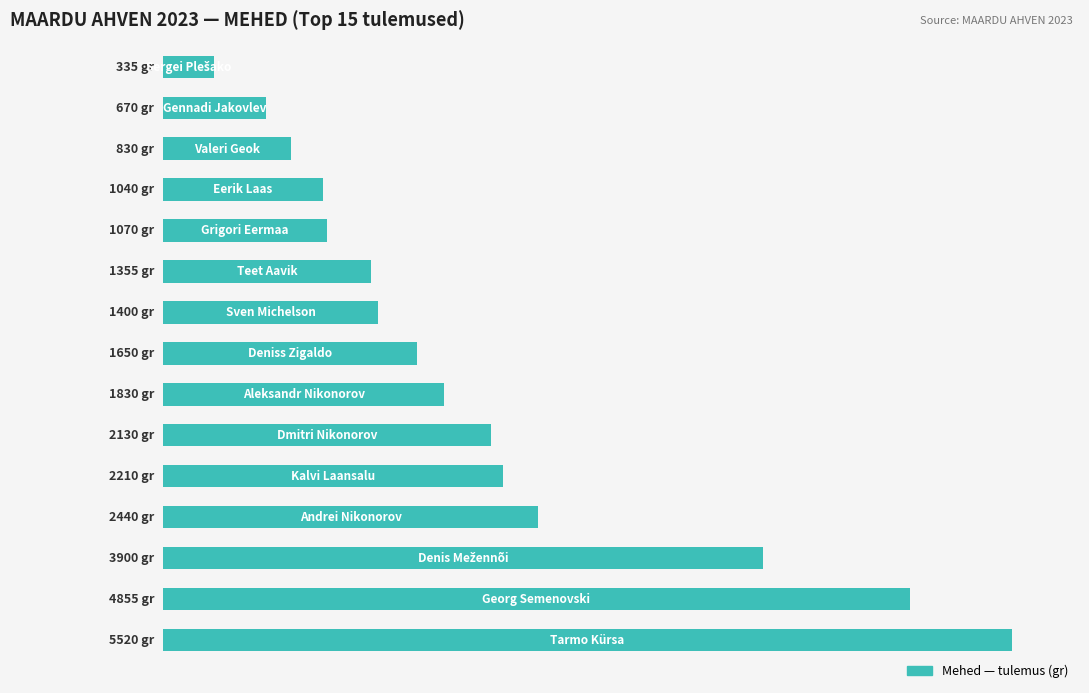

Does the chart contain any negative values?

No